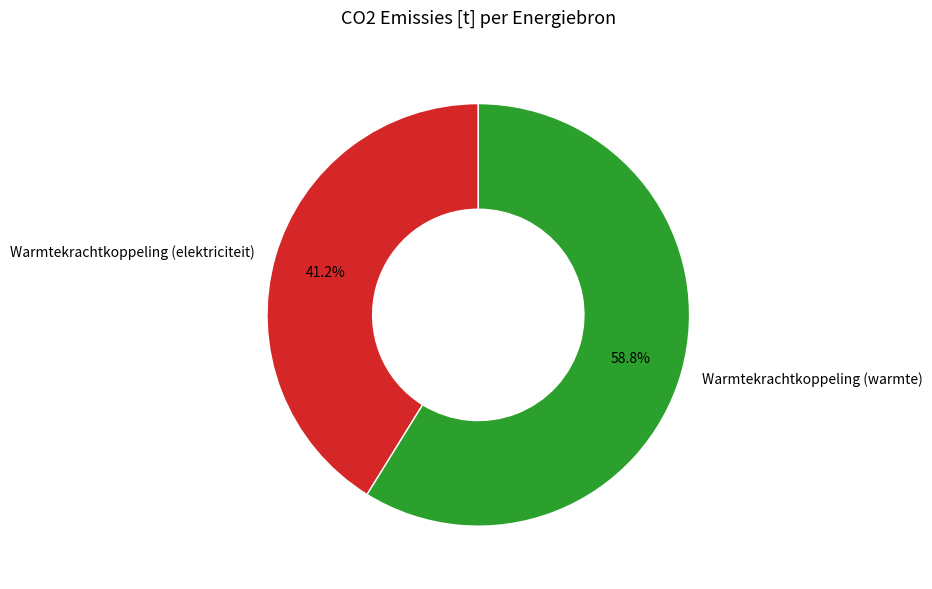

How many segments does this pie chart have?

2